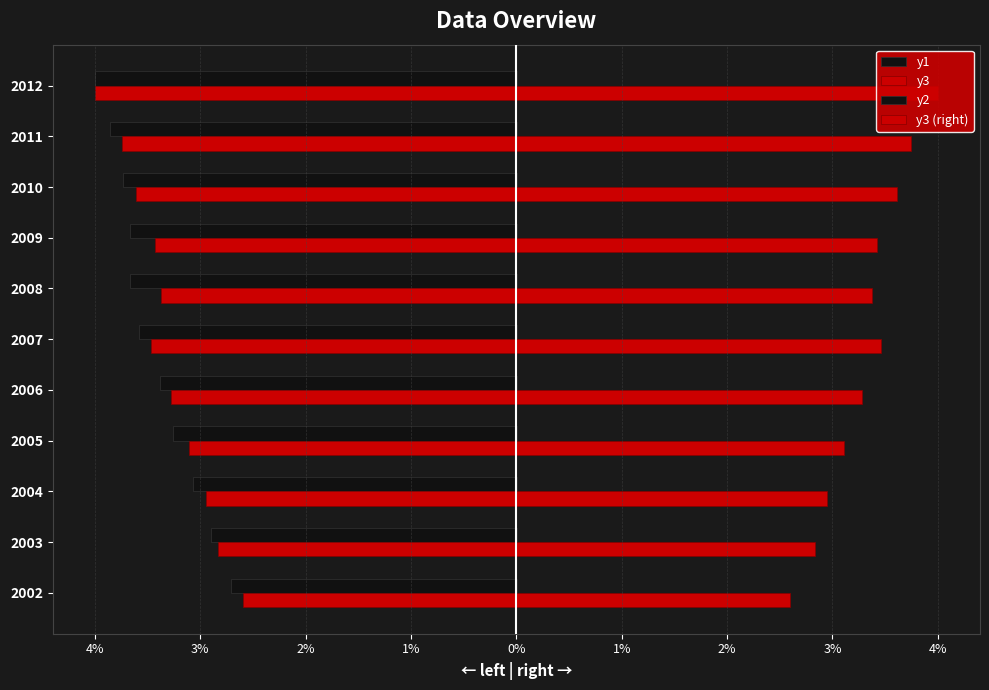

What is the value of the y1 bar at the 10th from the left?

-3.9